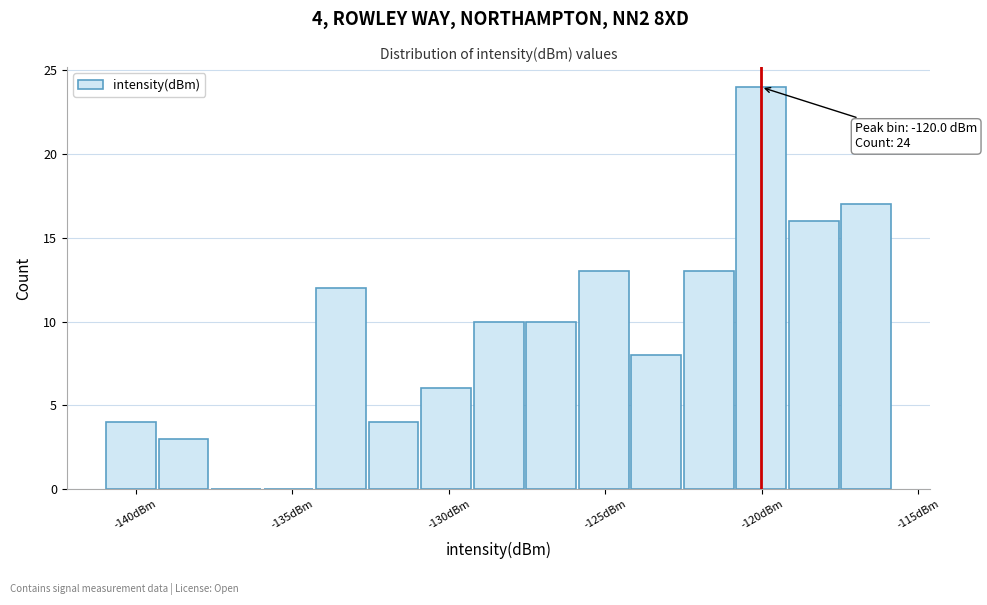

Read against the x-axis, roughly where is the centre of the tallest bar?

-120.0